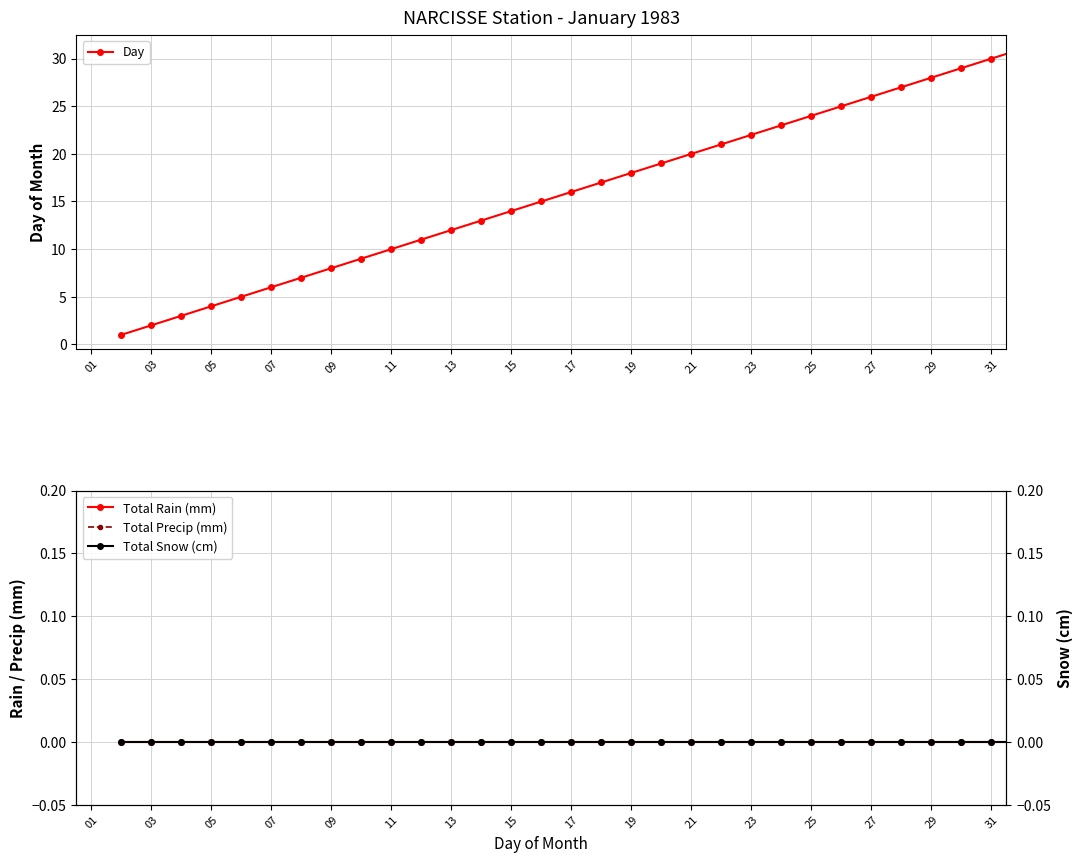

Which has a higher value, 21 or 03?

21